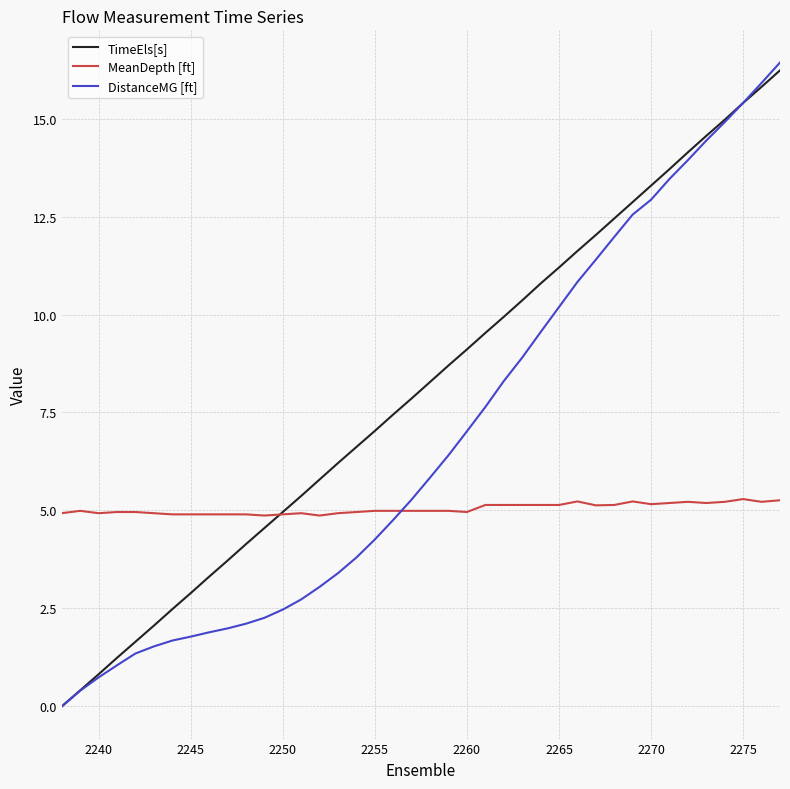

Which series has the largest total across all categories?

TimeEls[s]